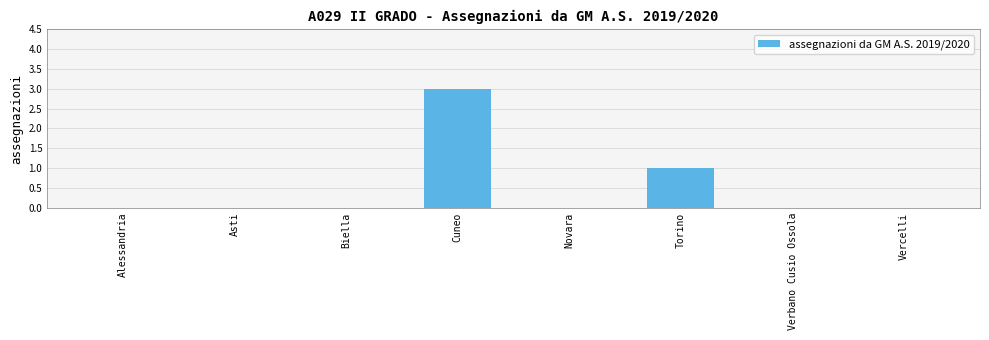

Reading right to left, list all the values displayed in this chart.

0	0	1	0	3	0	0	0